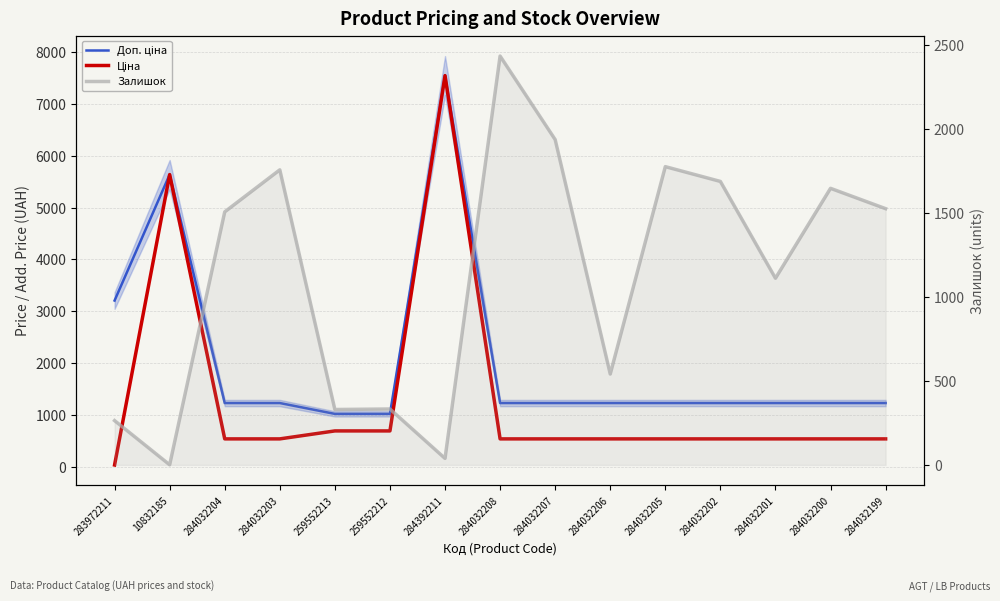

Which label corresponds to the smallest value in the chart?

10832185